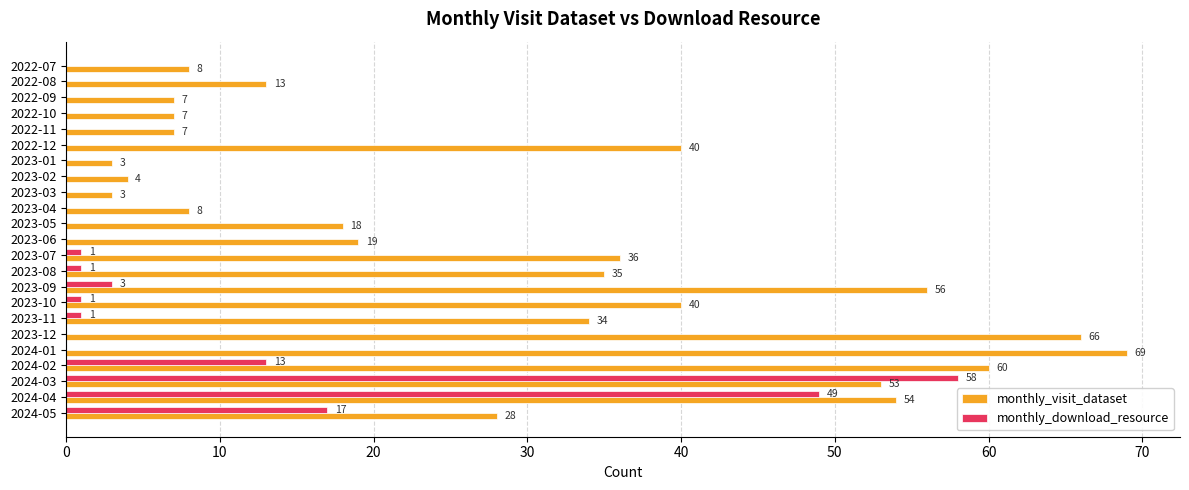

The value of monthly_visit_dataset at 2024-02 is 60. True or false?

True